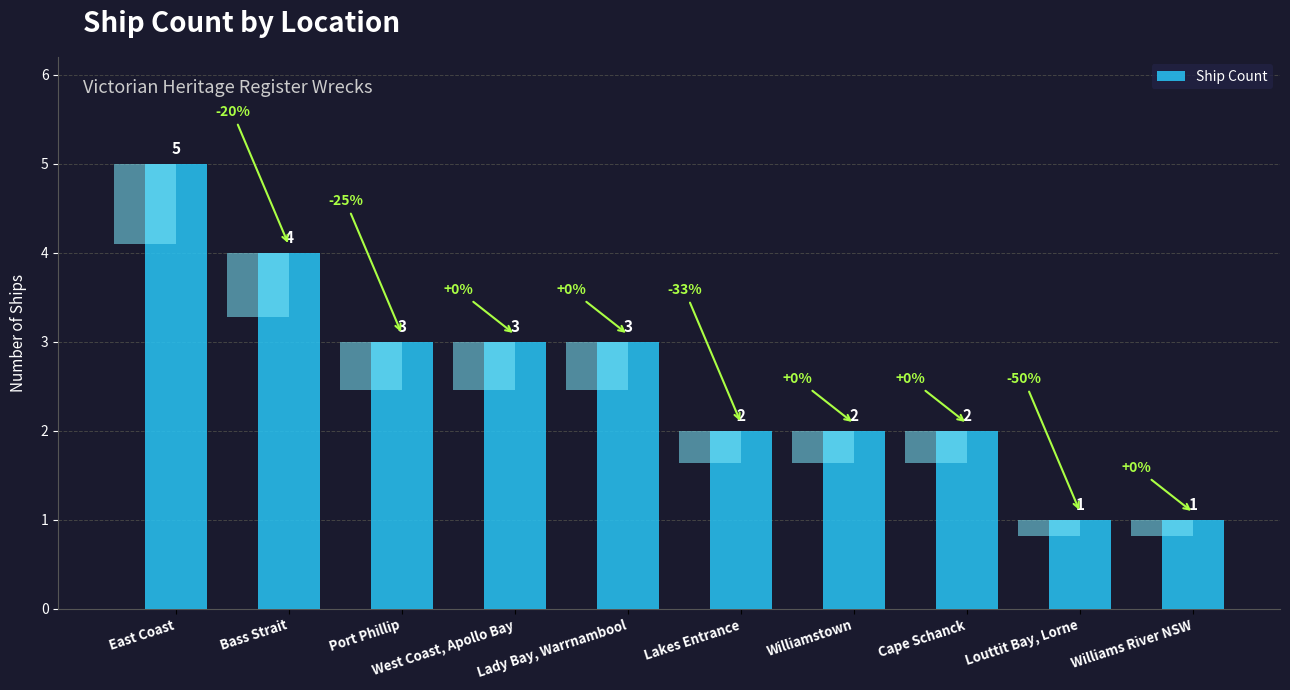

List the labels in order of value, largest first.

East Coast, Bass Strait, Port Phillip, West Coast, Apollo Bay, Lady Bay, Warrnambool, Lakes Entrance, Williamstown, Cape Schanck, Louttit Bay, Lorne, Williams River NSW